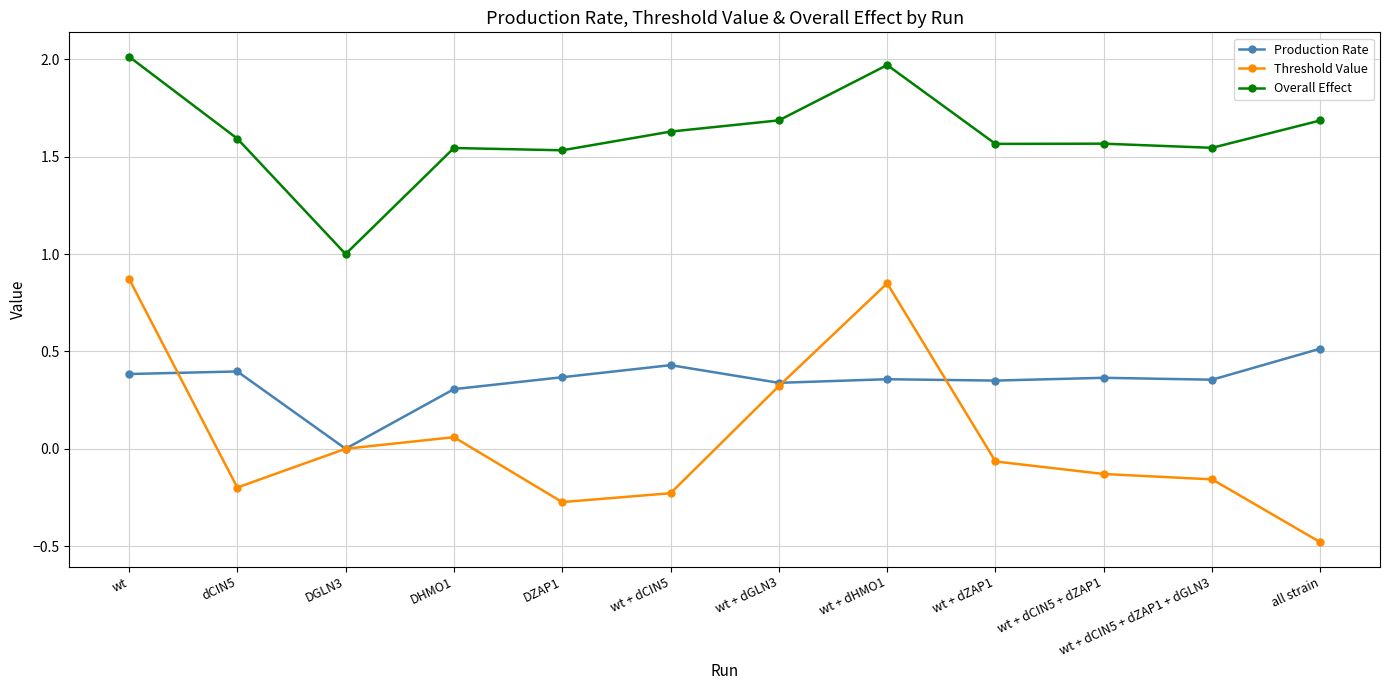

What is the minimum value shown in the chart?

-0.5